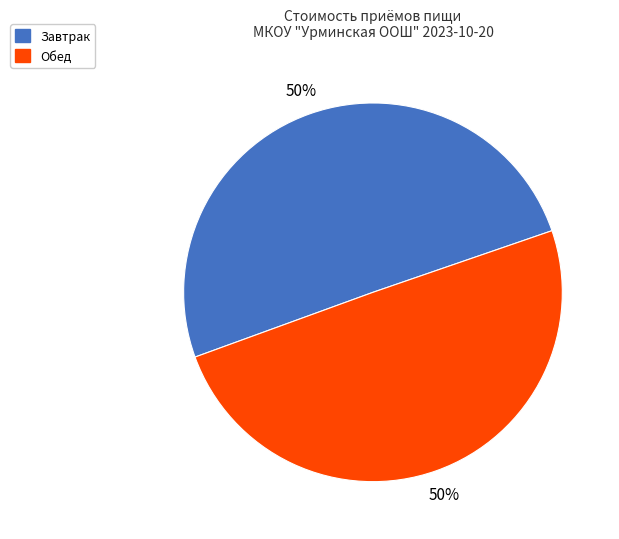

To the nearest percent, what is the average slice percentage?

50%